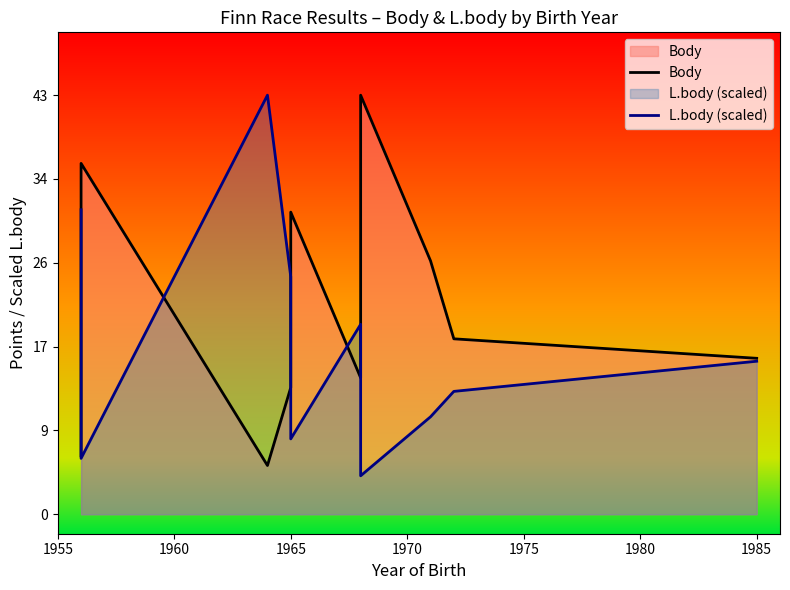

Reading left to right, extract all data points from this chart.

Body: 6.0	36.0	5.0	13.0	31.0	14.0	43.0	26.0	18.0	16.0
L.body (scaled): 31.2	5.7	43.0	24.4	7.7	19.5	3.9	10.0	12.6	15.7